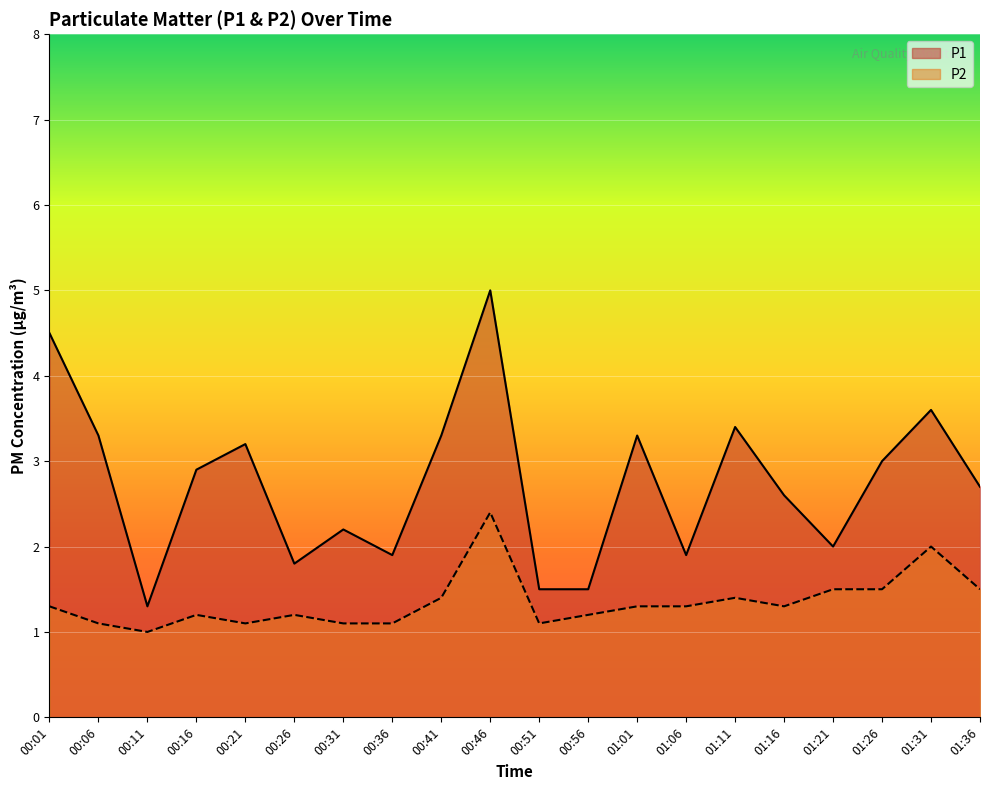

Reading right to left, transcribe all the data shown in this chart.

P1: 01:36=2.7	01:31=3.6	01:26=3.0	01:21=2.0	01:16=2.6	01:11=3.4	01:06=1.9	01:01=3.3	00:56=1.5	00:51=1.5	00:46=5.0	00:41=3.3	00:36=1.9	00:31=2.2	00:26=1.8	00:21=3.2	00:16=2.9	00:11=1.3	00:06=3.3	00:01=4.5
P2: 01:36=1.5	01:31=2.0	01:26=1.5	01:21=1.5	01:16=1.3	01:11=1.4	01:06=1.3	01:01=1.3	00:56=1.2	00:51=1.1	00:46=2.4	00:41=1.4	00:36=1.1	00:31=1.1	00:26=1.2	00:21=1.1	00:16=1.2	00:11=1.0	00:06=1.1	00:01=1.3